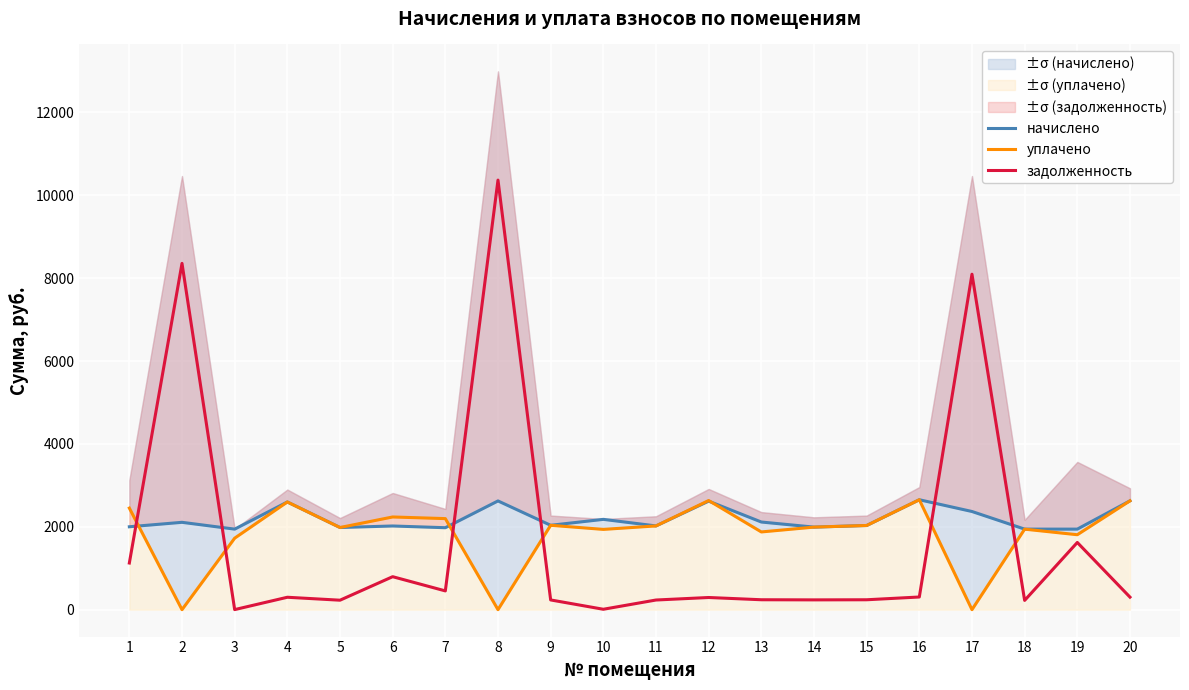

Is it true that начислено equals 2115.5 at 13?

True